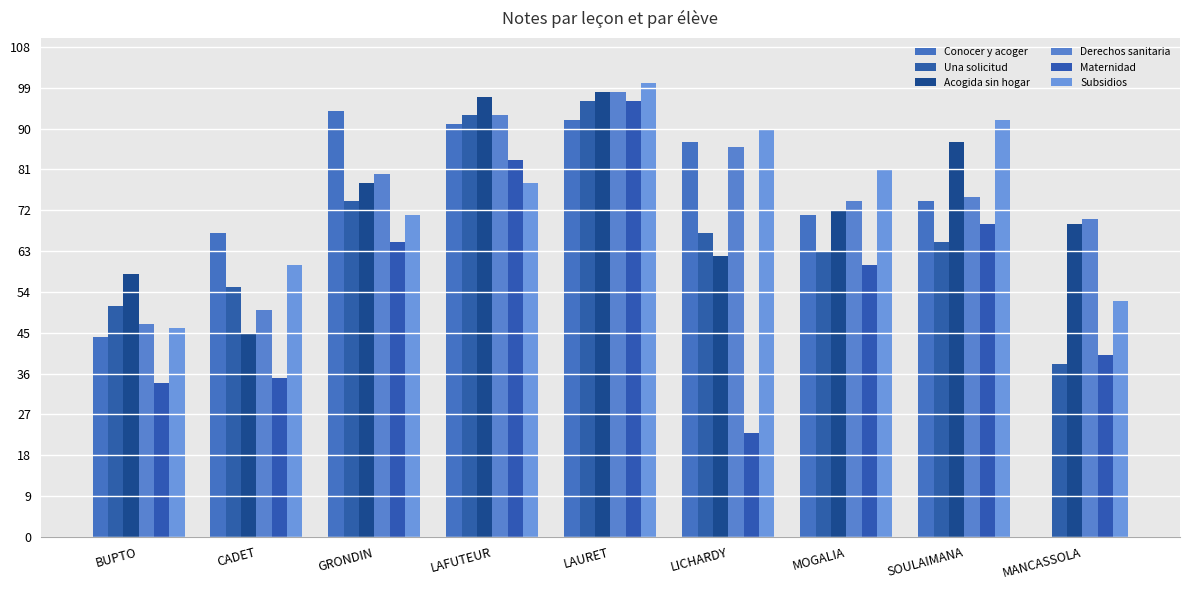

Is it true that Conocer y acoger equals 20 at SOULAIMANA?

False